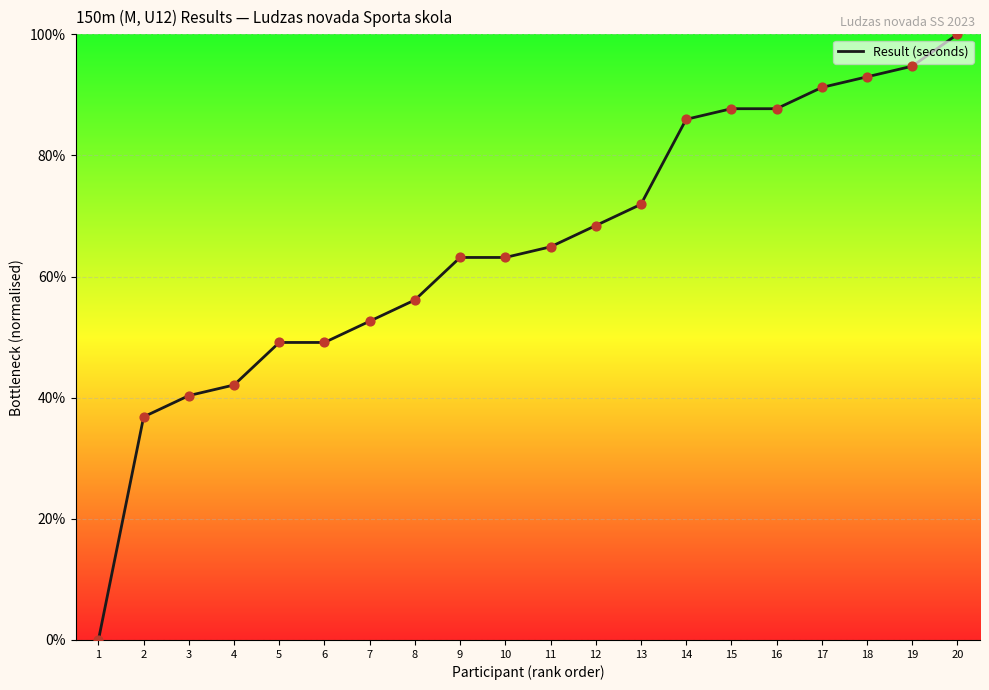

What is the change in value from 6 to 13?

+22.8